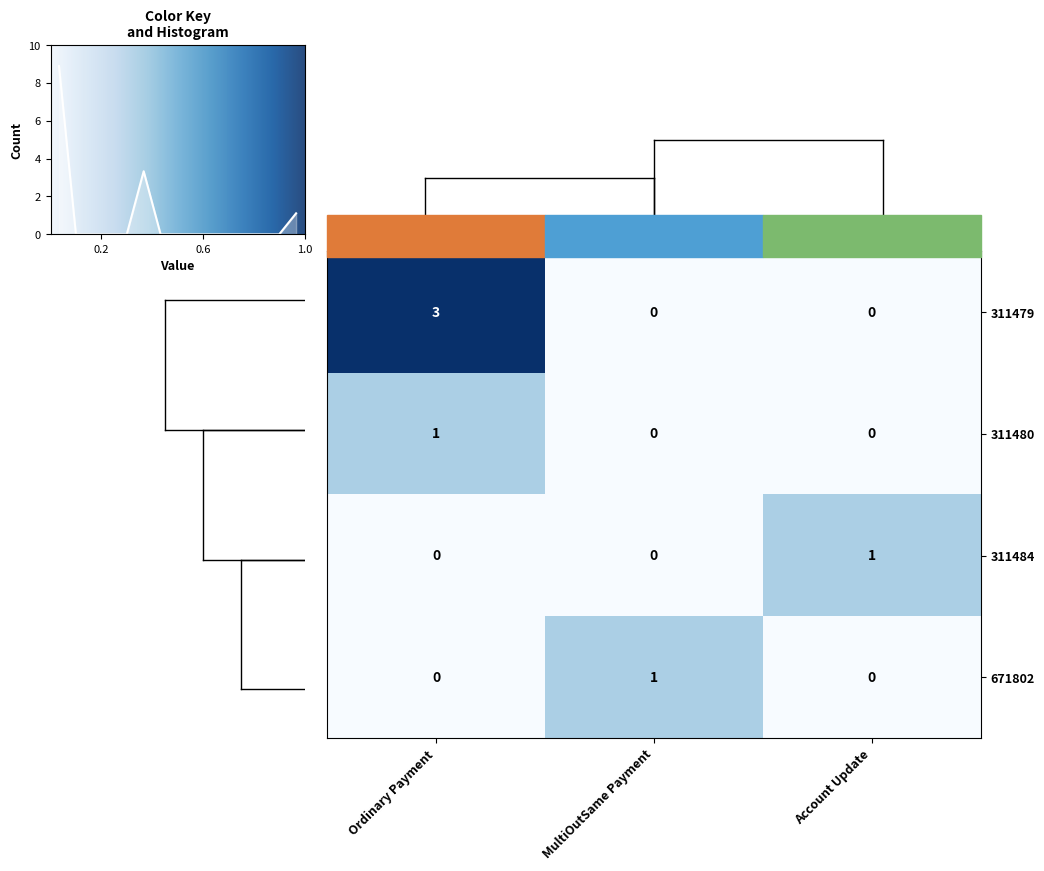

Which category has the highest value in the 311480 series?

Ordinary Payment